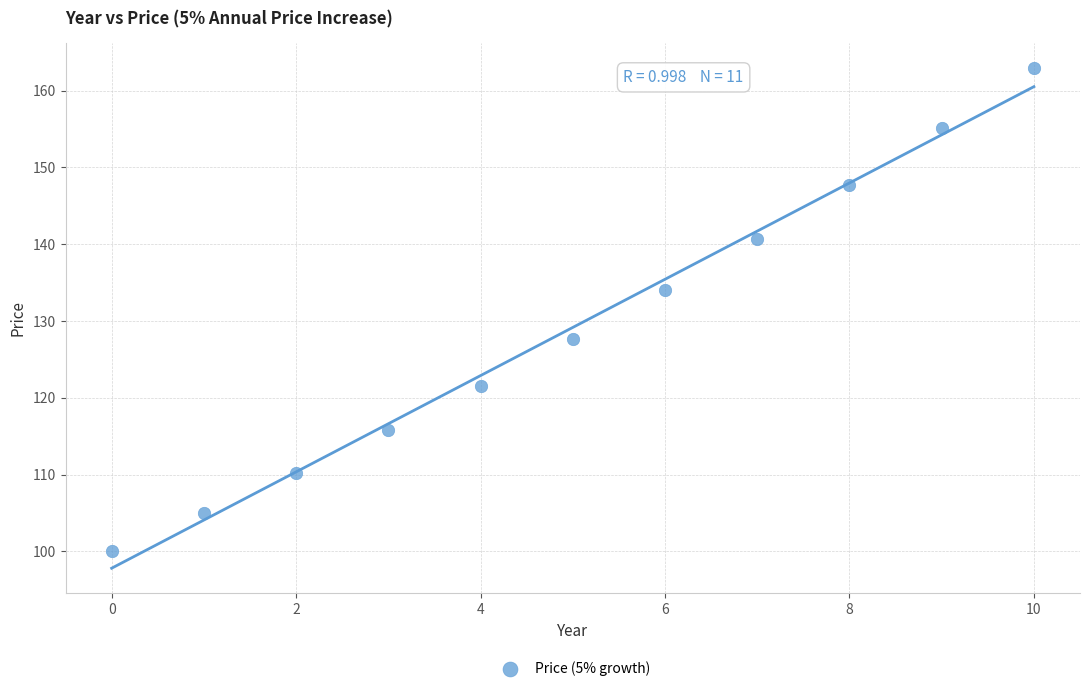

What is the average Y value?

129.2